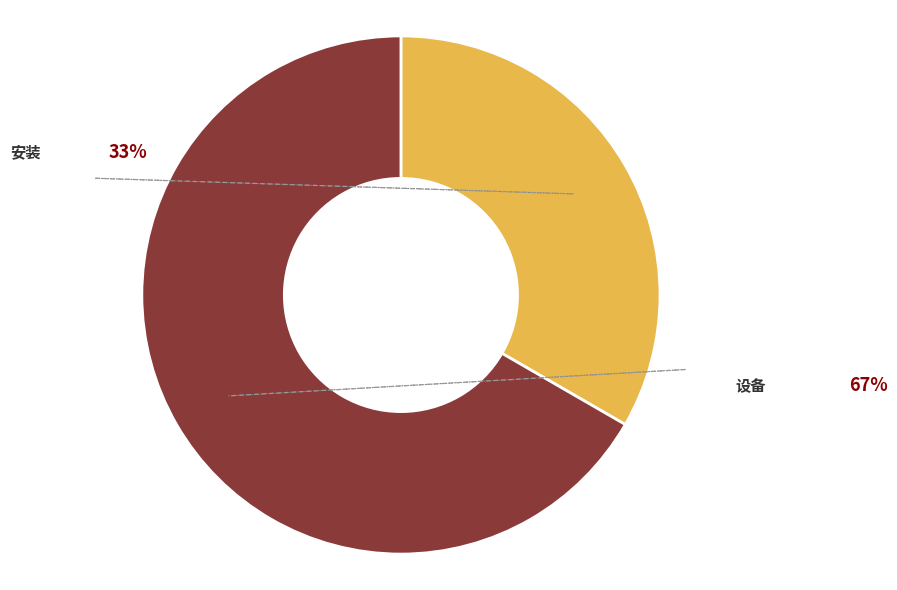

Count the number of slices in the pie.

2